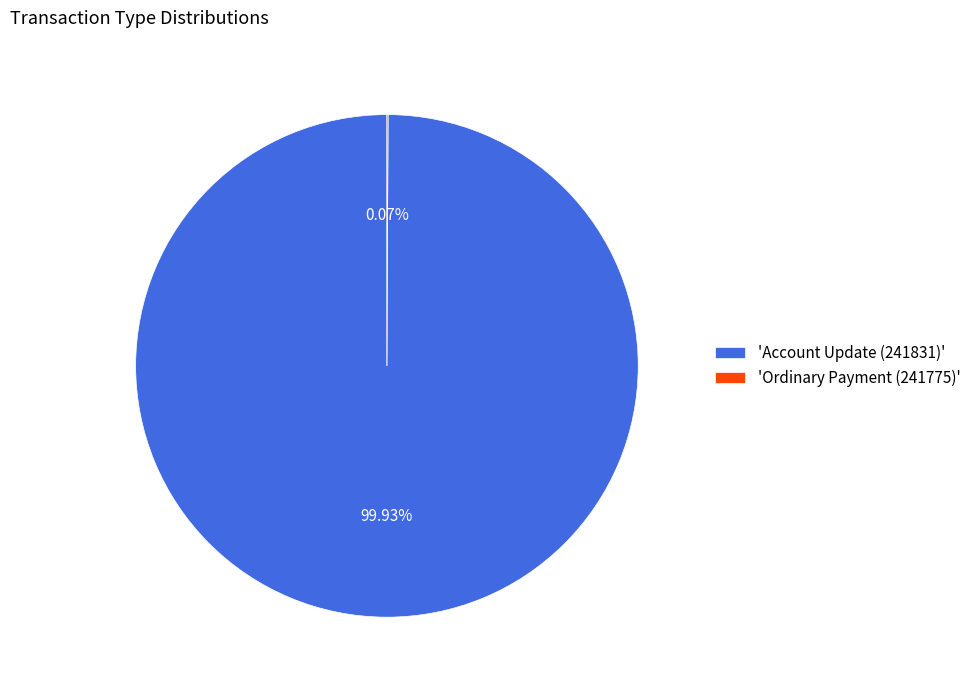

What is the largest slice in the pie chart?

'Account Update (241831)'